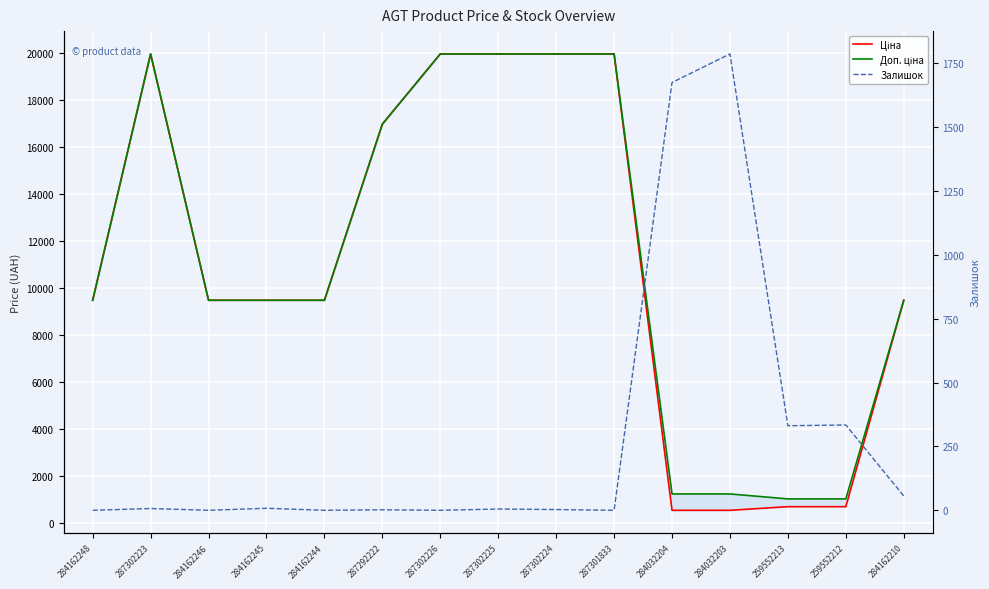

The Доп. ціна series shows 15781.5 at 284162246. True or false?

False